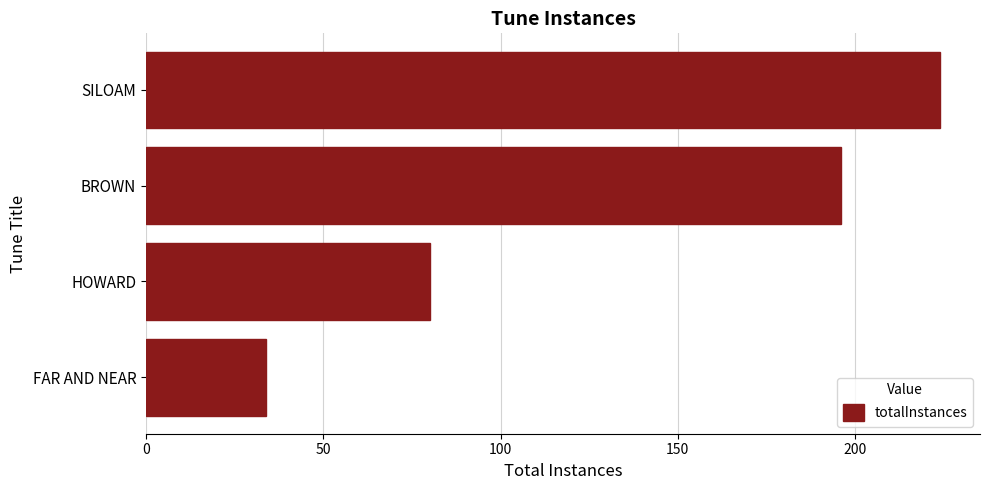

Which has a higher value, BROWN or SILOAM?

SILOAM